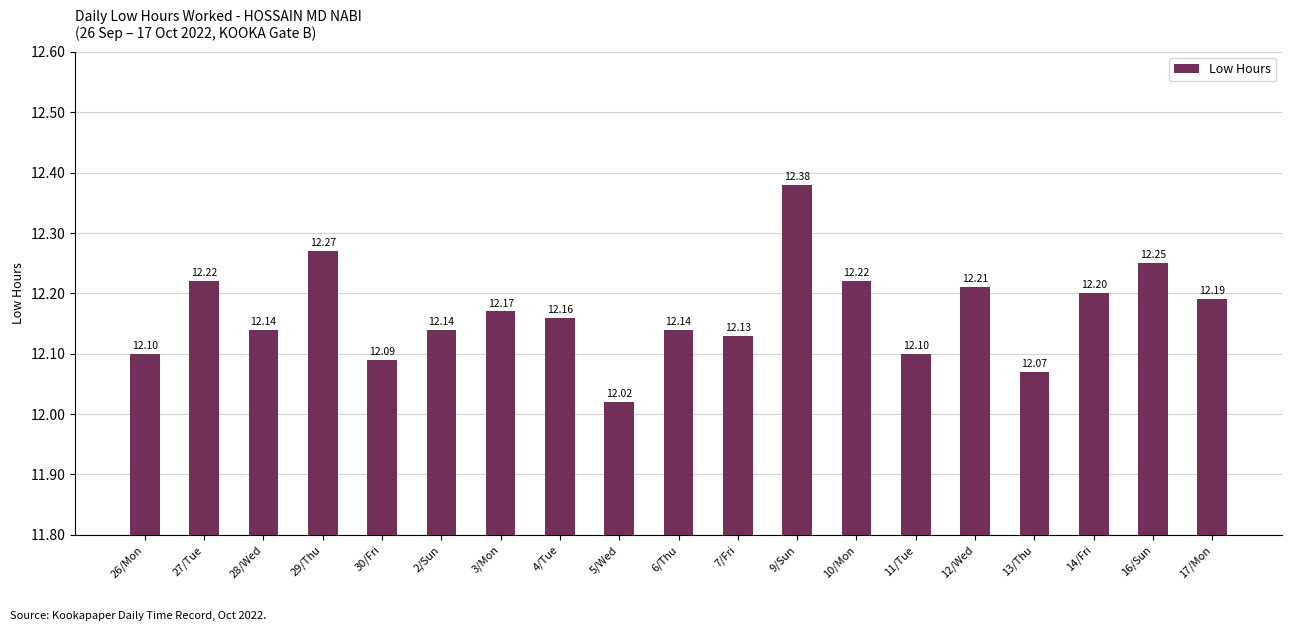

What is the difference between the maximum and second lowest values?

0.3